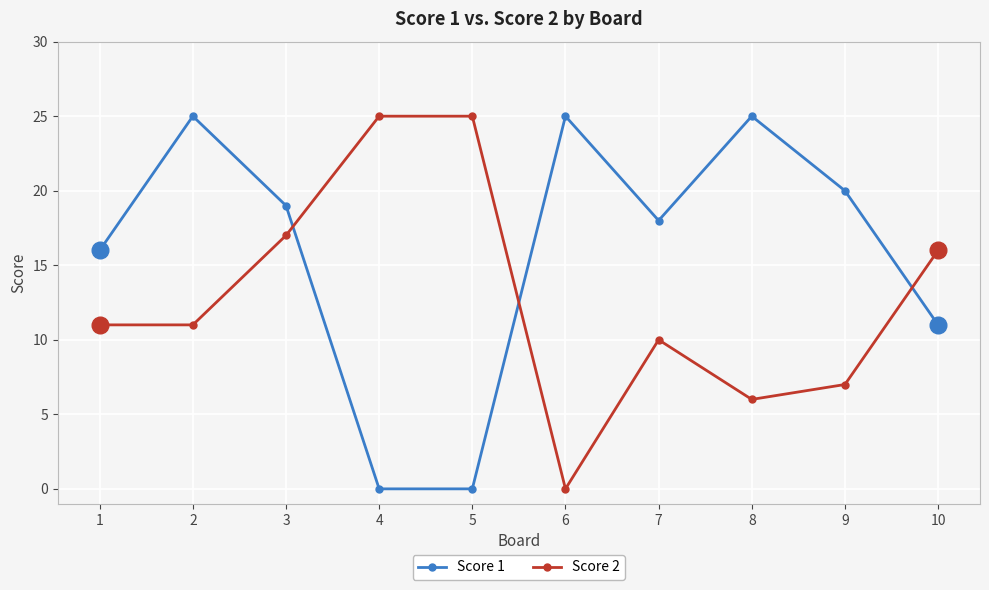

What are all the series names shown in the legend?

Score 1, Score 2